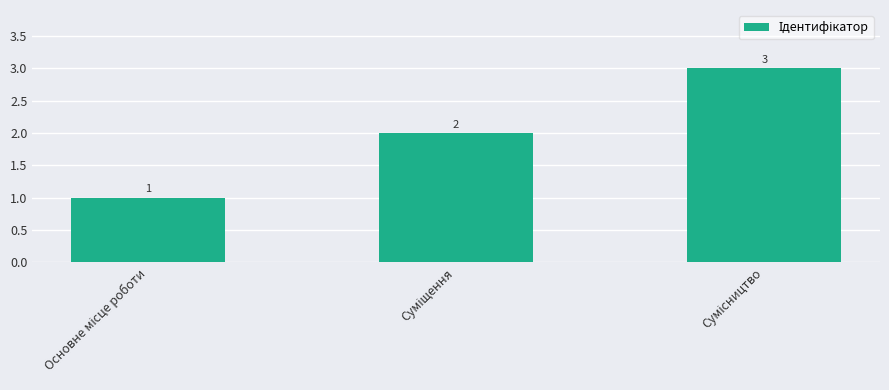

Count the values in the range 1 to 3.

3